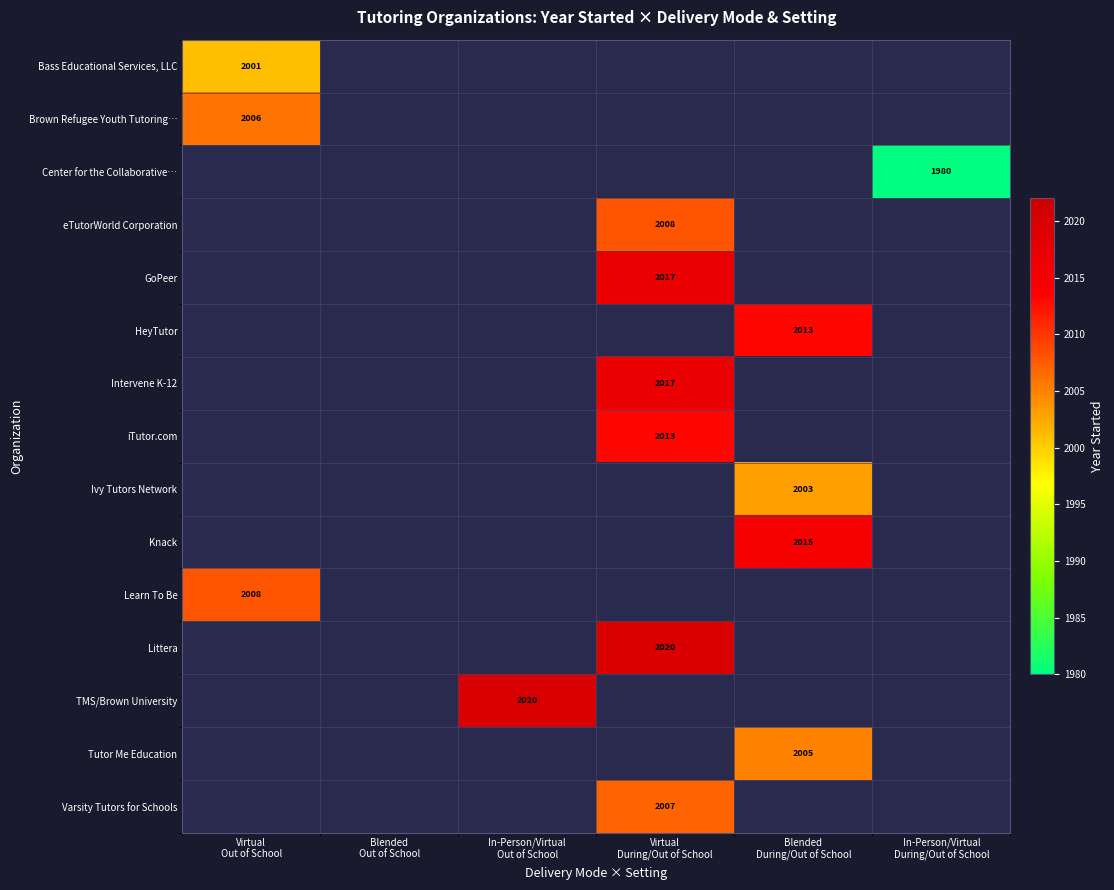

What is the maximum value shown in the chart?

2020.0